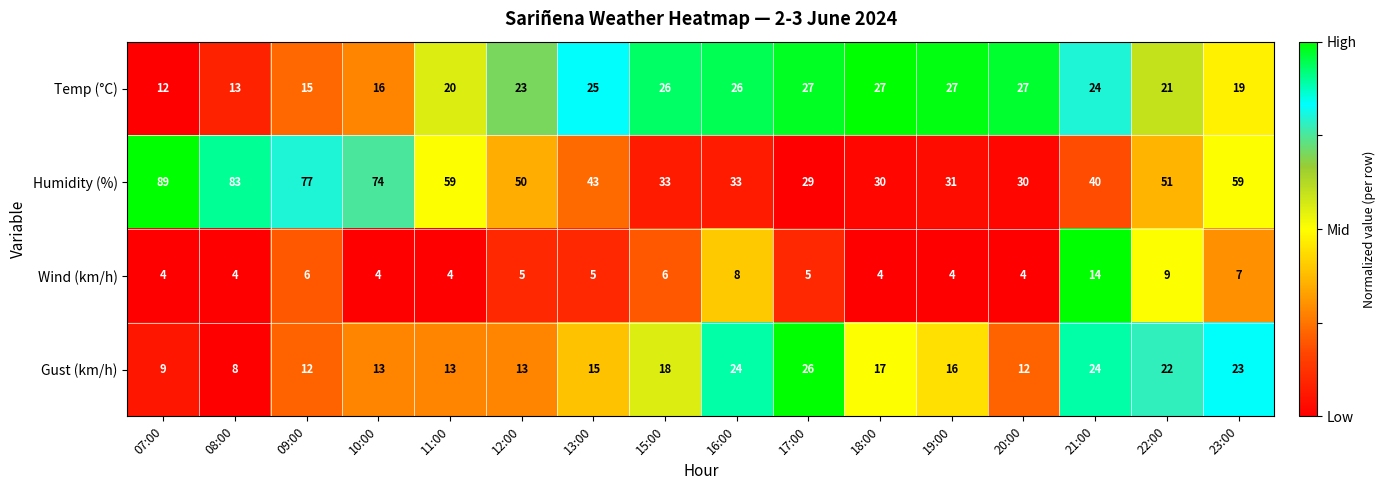

What is the difference between the highest and lowest values at 12:00?

45